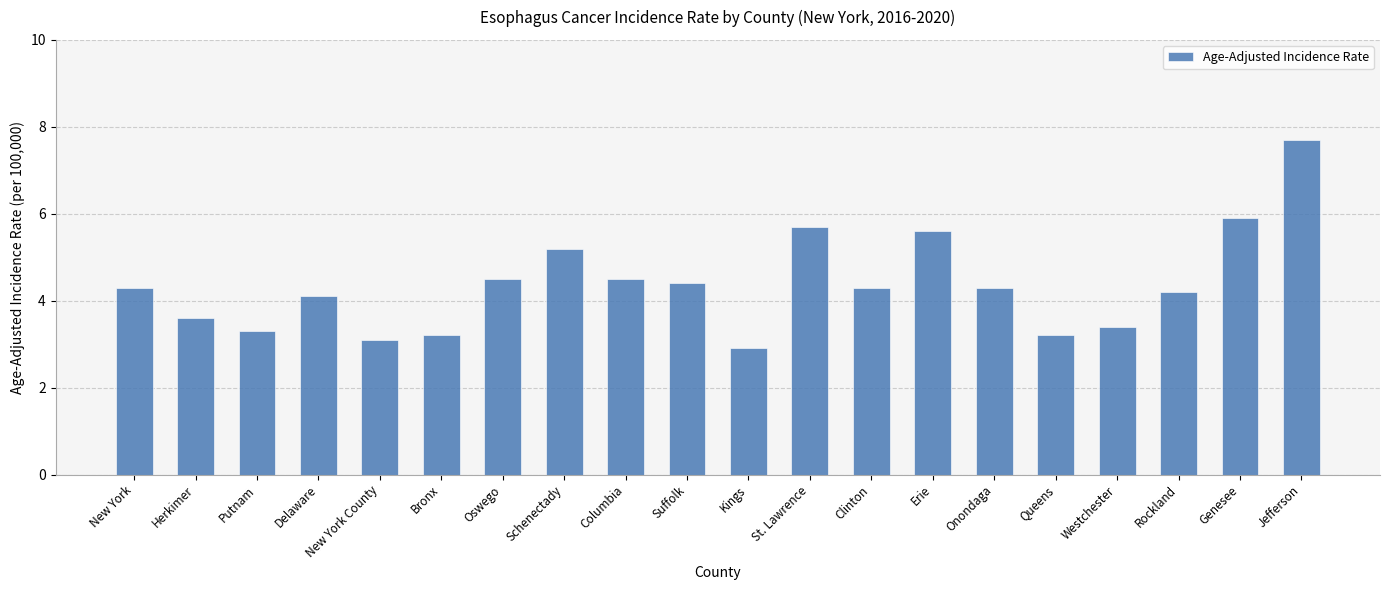

Reading left to right, transcribe all the data shown in this chart.

New York=4.3	Herkimer=3.6	Putnam=3.3	Delaware=4.1	New York County=3.1	Bronx=3.2	Oswego=4.5	Schenectady=5.2	Columbia=4.5	Suffolk=4.4	Kings=2.9	St. Lawrence=5.7	Clinton=4.3	Erie=5.6	Onondaga=4.3	Queens=3.2	Westchester=3.4	Rockland=4.2	Genesee=5.9	Jefferson=7.7